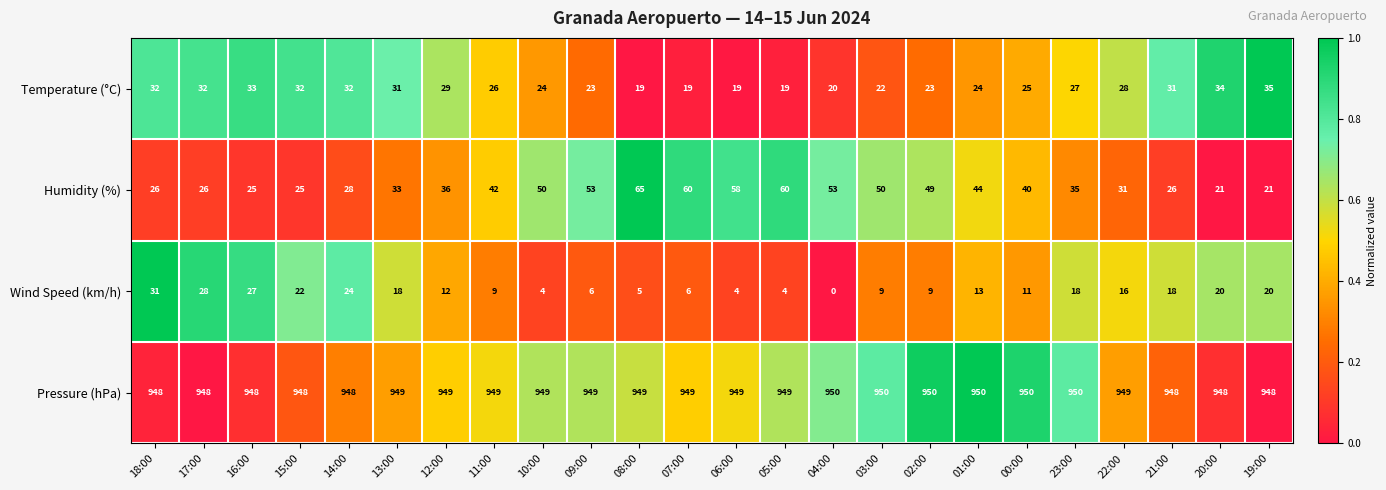

How many values in the Temperature (°C) series are below 27?

12